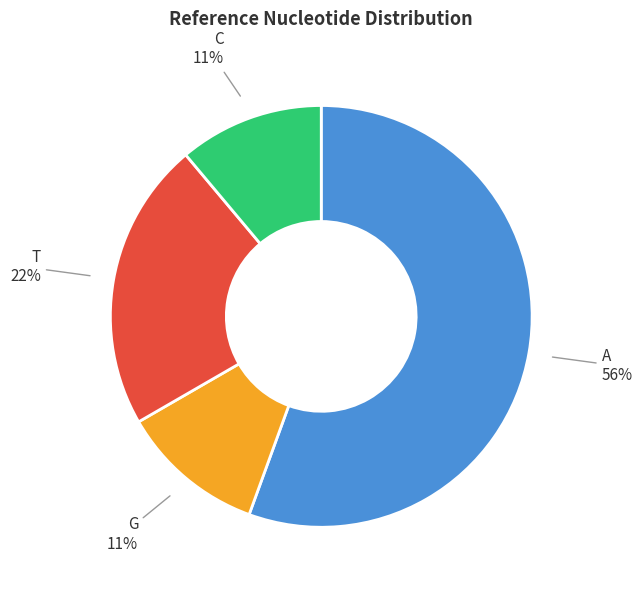

To the nearest percent, what is the average slice percentage?

25%